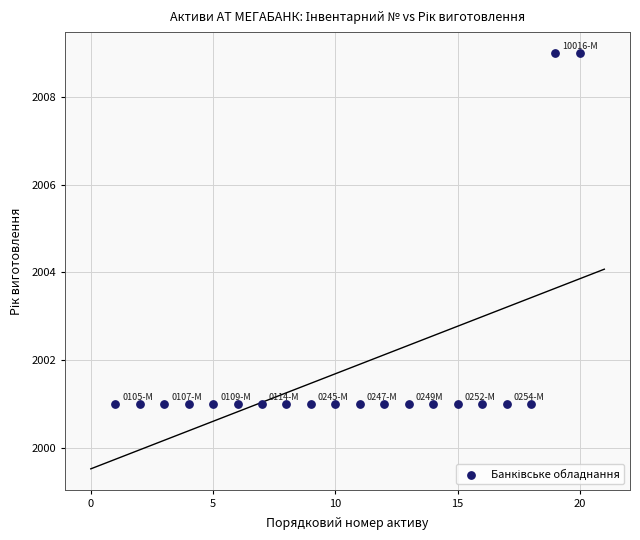

What is the range of Y values (max minus min)?

8